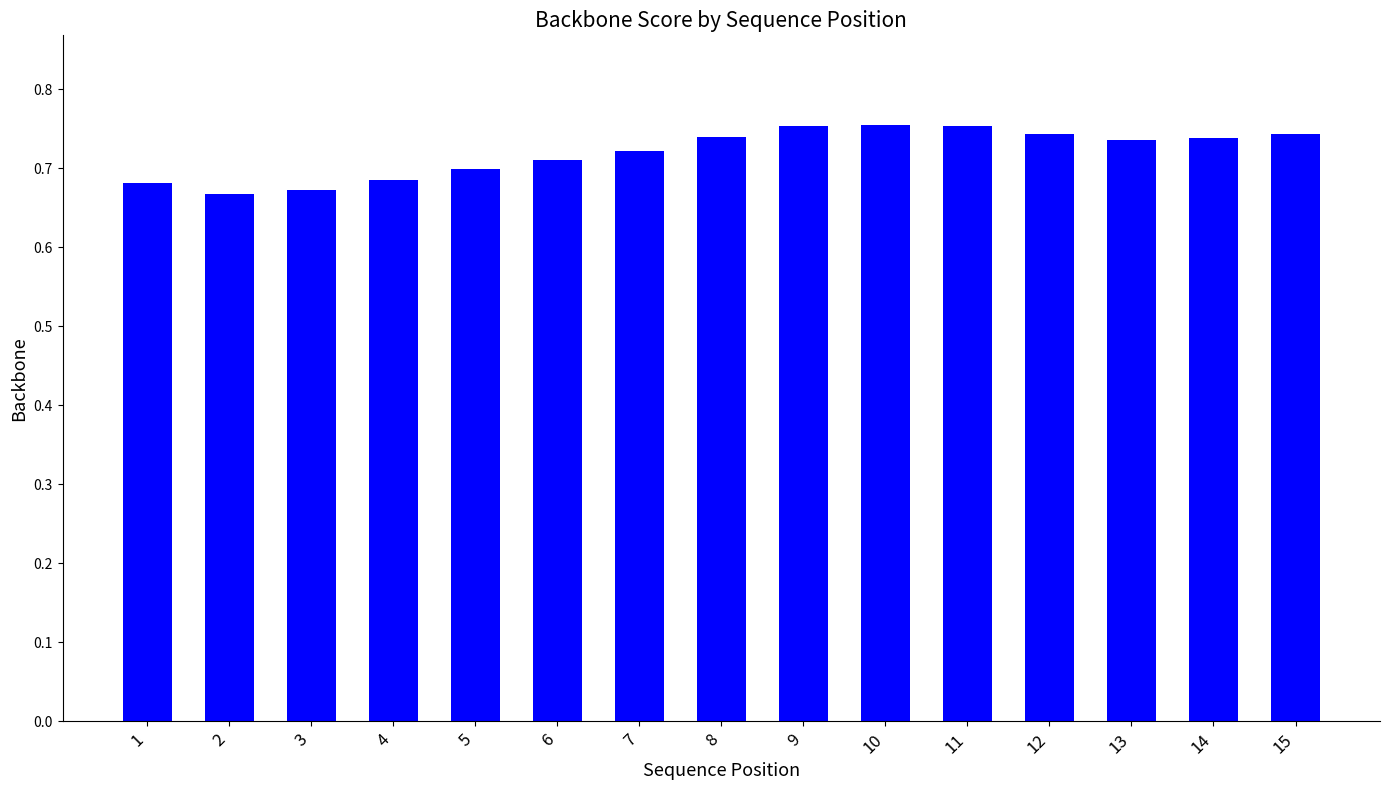

Between 3 and 11, which is larger?

11